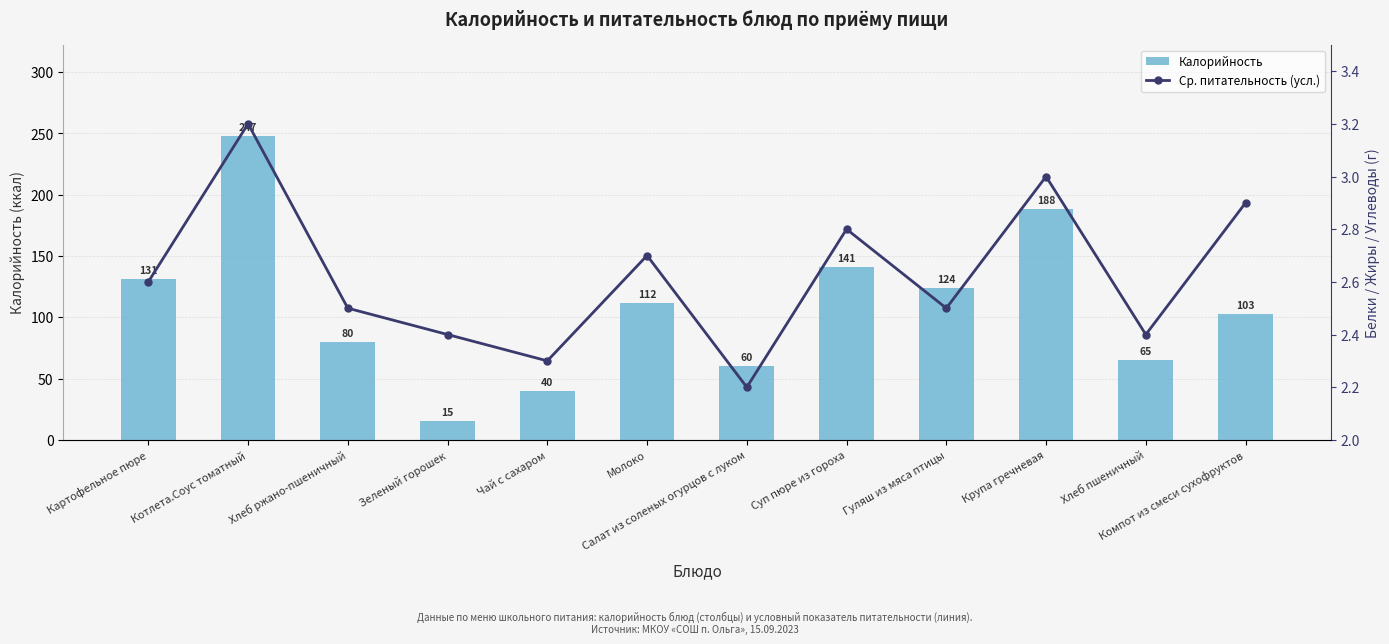

What is the label of the 3rd bar from the right?

Крупа гречневая